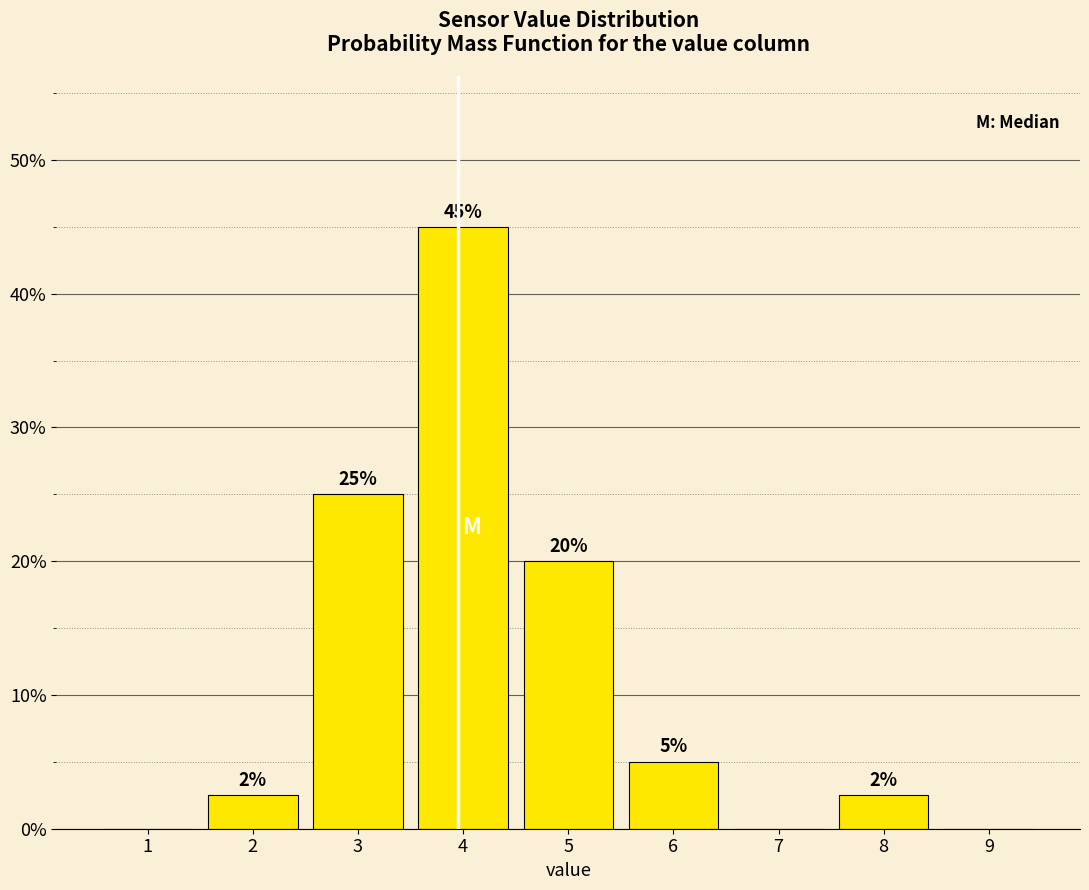

The chart shows a value of -17.8 at 1. True or false?

False